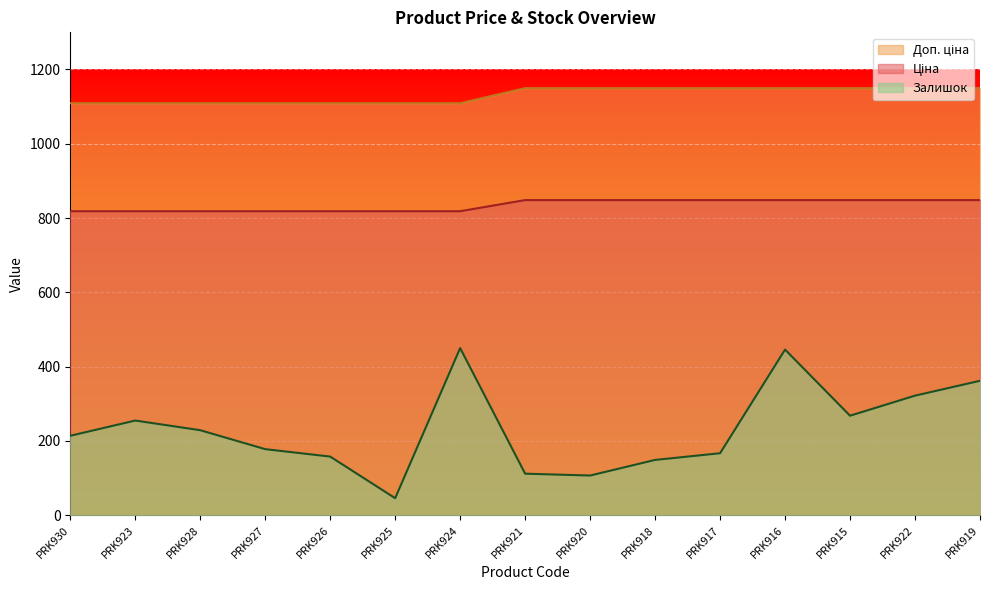

What is the sum of the Ціна values at PRK926 and PRK922?

1666.9